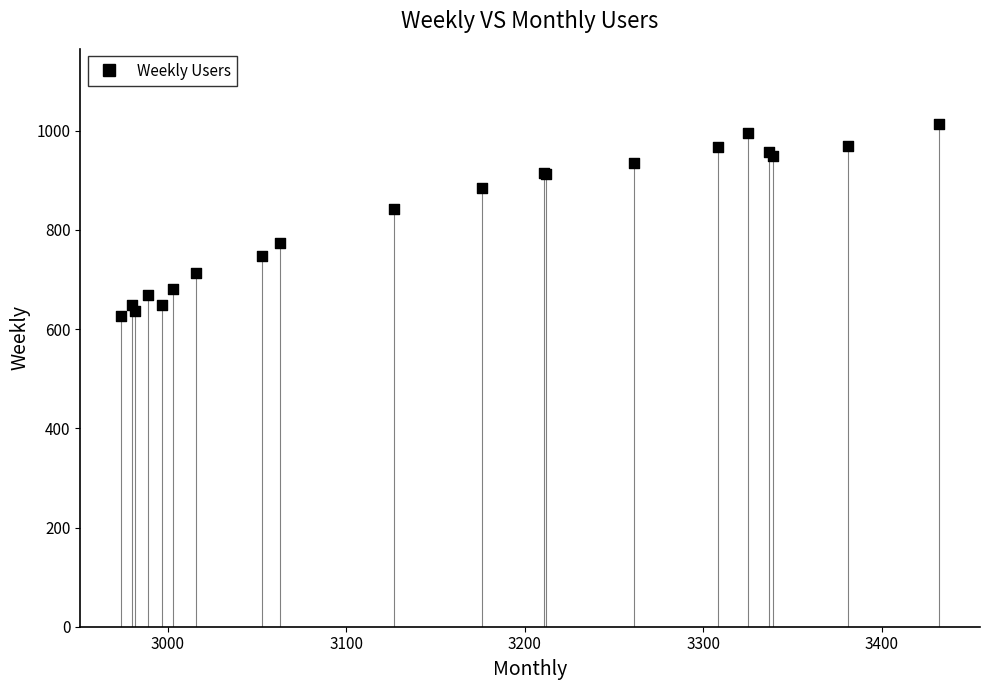

What Y value in the scatter plot is closest to 819?

842